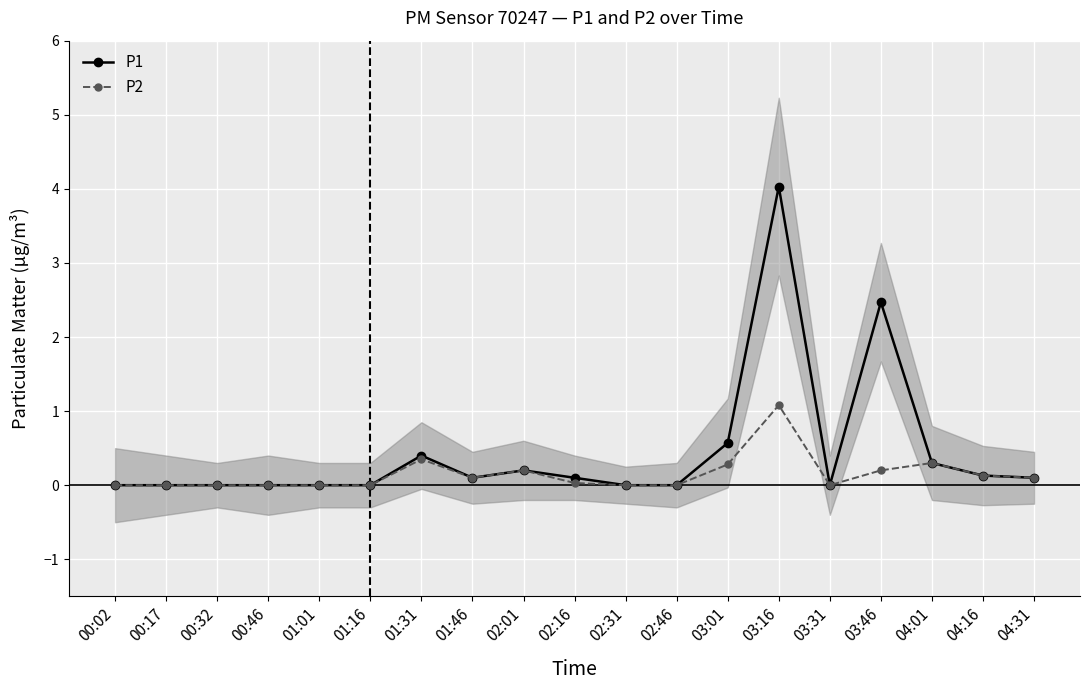

Where is P2 nearest to the value 0?

00:02